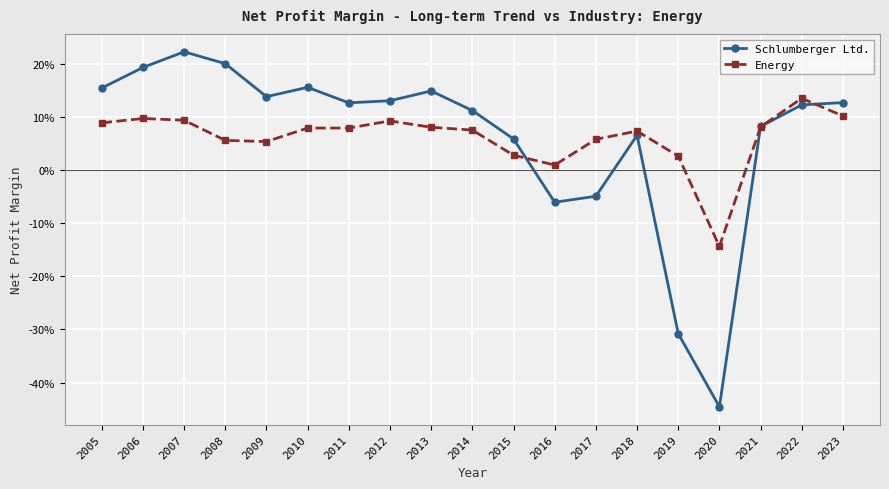

Does the chart have visible grid lines?

Yes